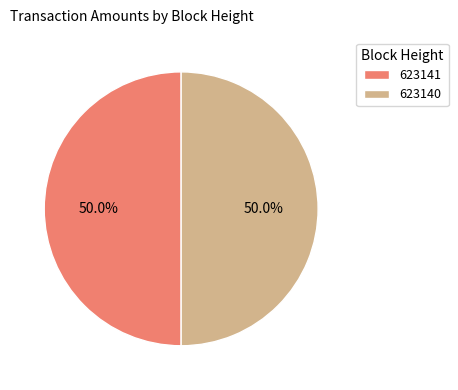

Combined, do 623141 and 623140 account for over 50%?

Yes